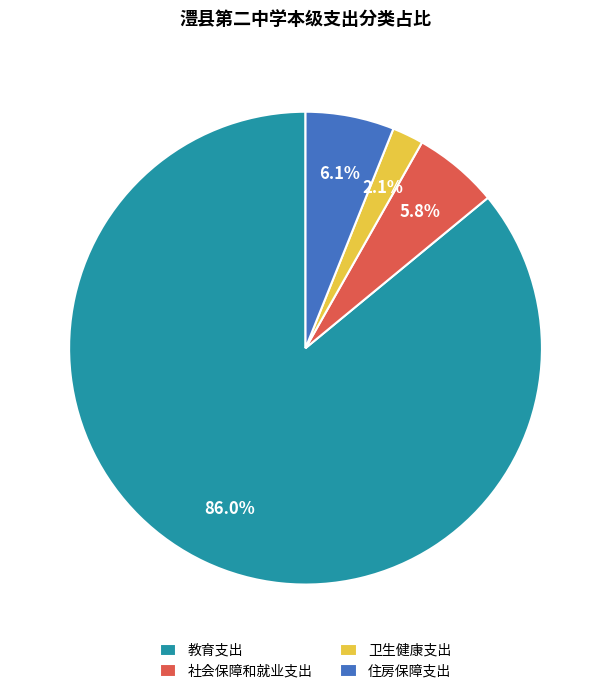

Does any single category account for the majority?

Yes